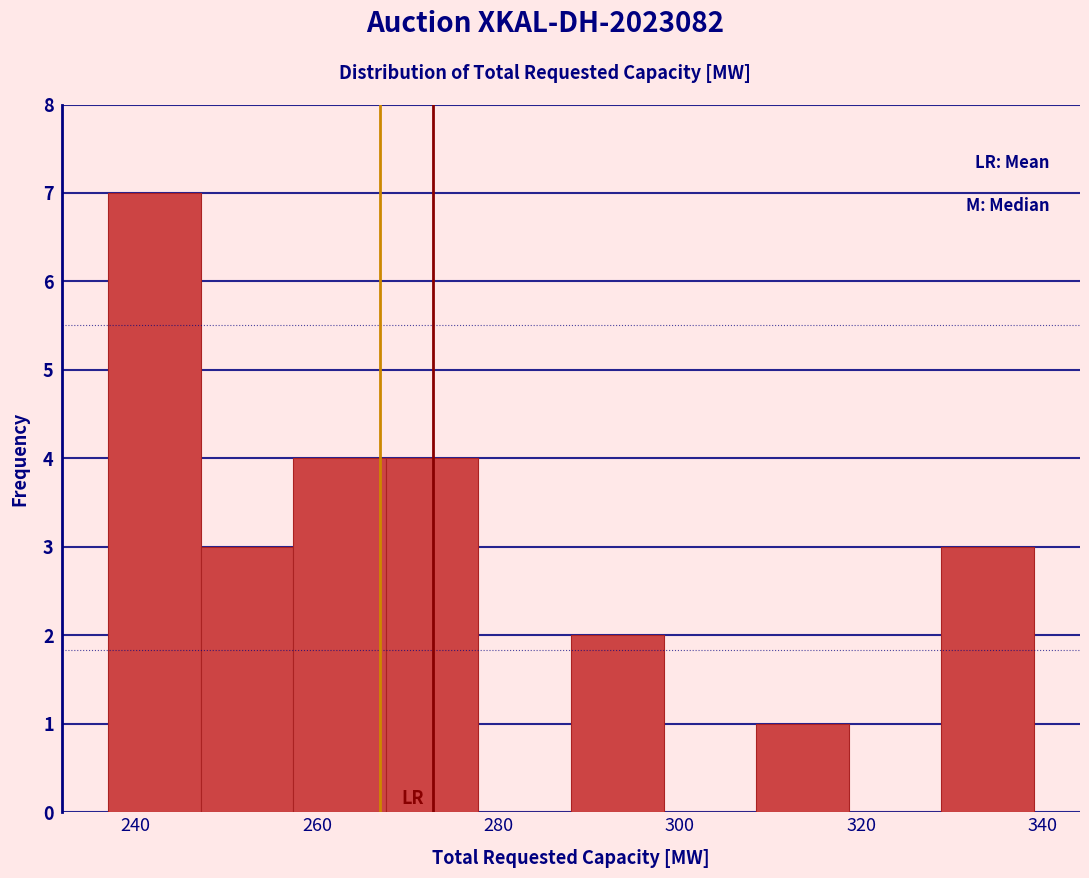

Reading left to right, list every bar in this chart as the range it spans on the x-axis followed by its height. Neither the bar edges nor the heights are printed on the chart, so give them approximately, as read against the axes.

237.0 to 247.2: 7
247.2 to 257.4: 3
257.4 to 267.6: 4
267.6 to 277.8: 4
277.8 to 288.0: 0
288.0 to 298.2: 2
298.2 to 308.4: 0
308.4 to 318.6: 1
318.6 to 328.8: 0
328.8 to 339.0: 3